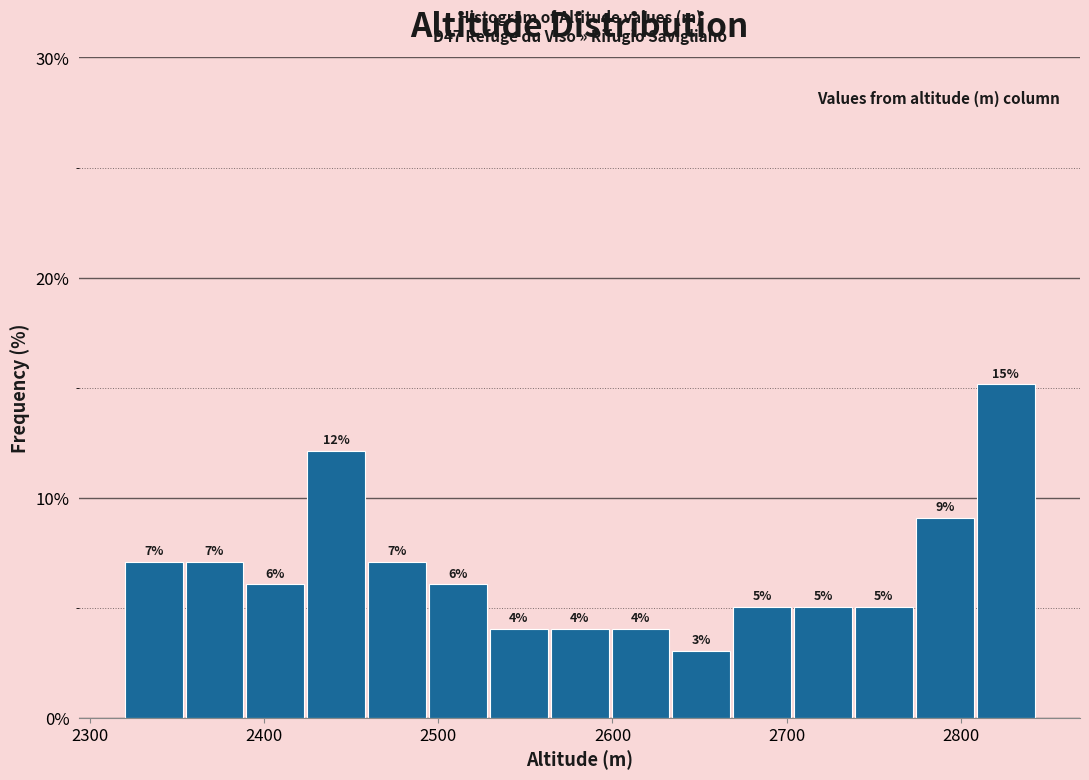

Read against the x-axis, roughly where is the centre of the tallest bar?

2830